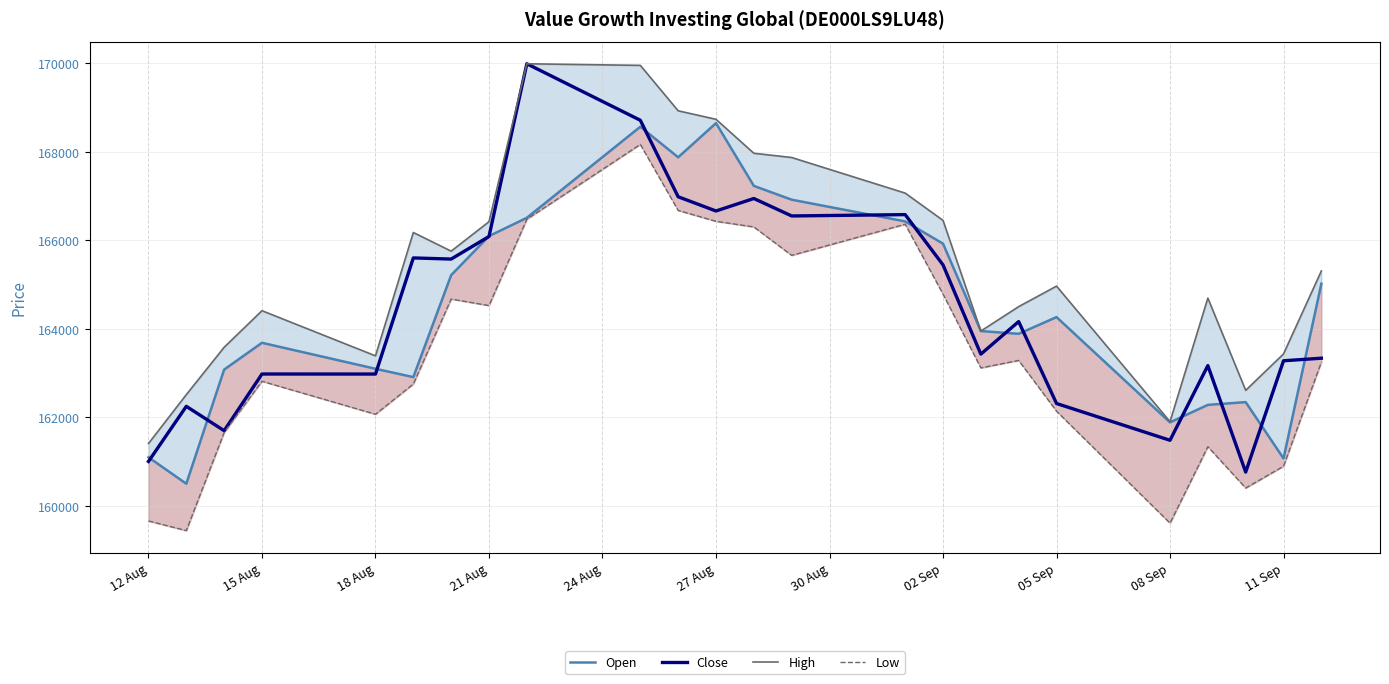

In High, how many points are higher than both neighbors (excluding endpoints)?

5